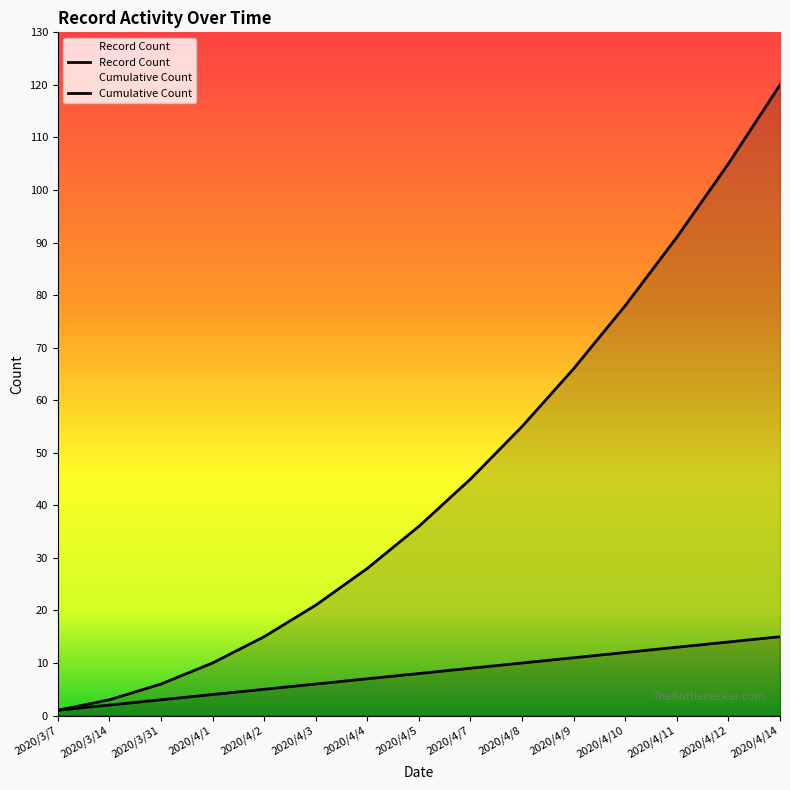

True or false: Record Count and Cumulative Count cross at least once.

False